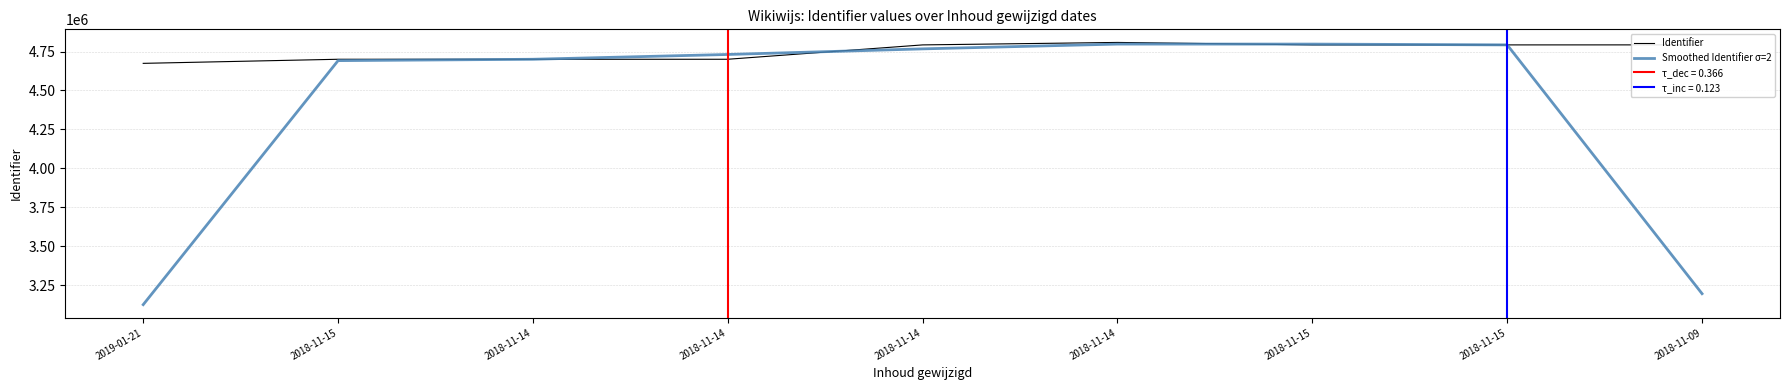

Which series has the widest spread of values?

Smoothed Identifier σ=2